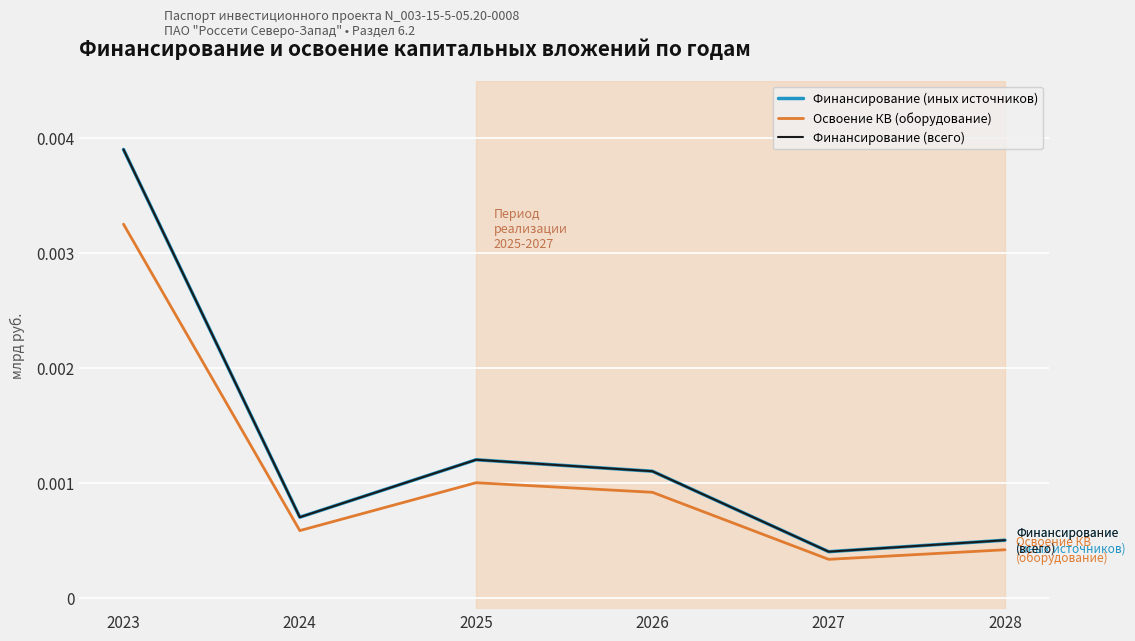

Reading left to right, what are all the values shown in this chart?

Финансирование (иных источников): 2023=0.0	2024=0.0	2025=0.0	2026=0.0	2027=0.0	2028=0.0
Освоение КВ (оборудование): 2023=0.0	2024=0.0	2025=0.0	2026=0.0	2027=0.0	2028=0.0
Финансирование (всего): 2023=0.0	2024=0.0	2025=0.0	2026=0.0	2027=0.0	2028=0.0